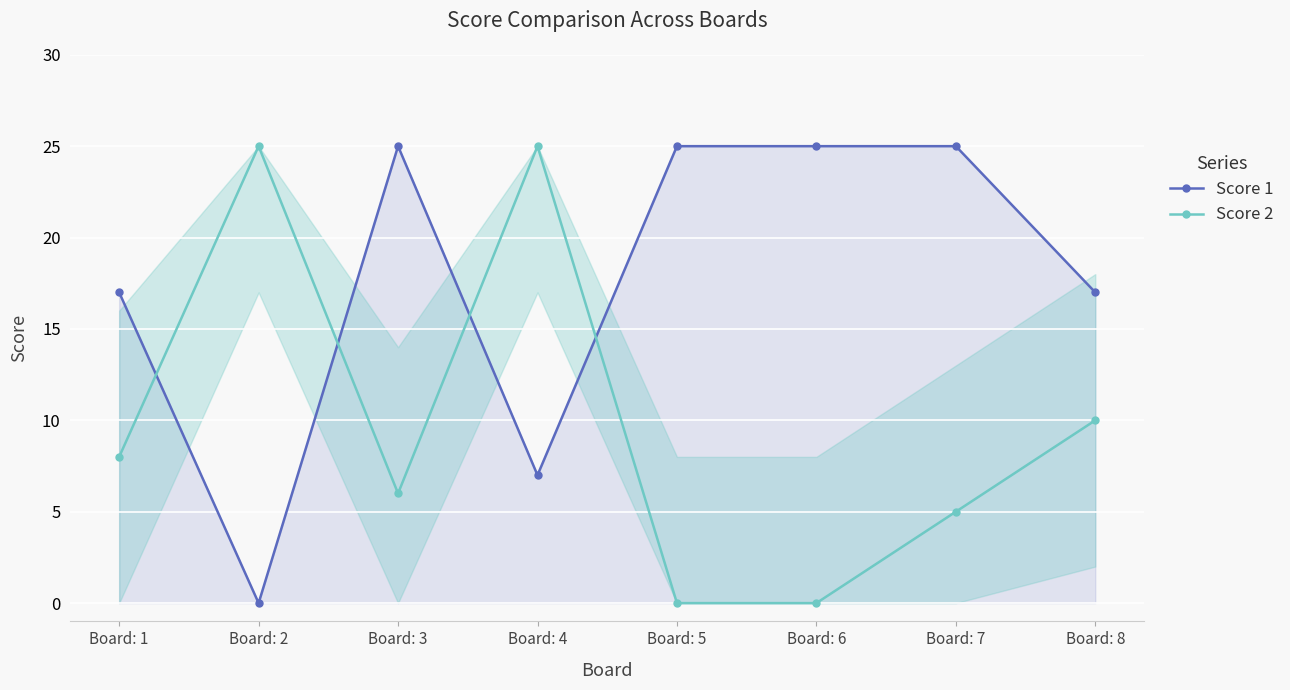

Which series has the largest range (max minus min)?

Score 1